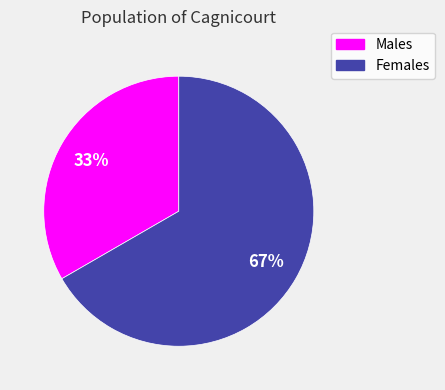

To the nearest percent, what is the average slice percentage?

50%